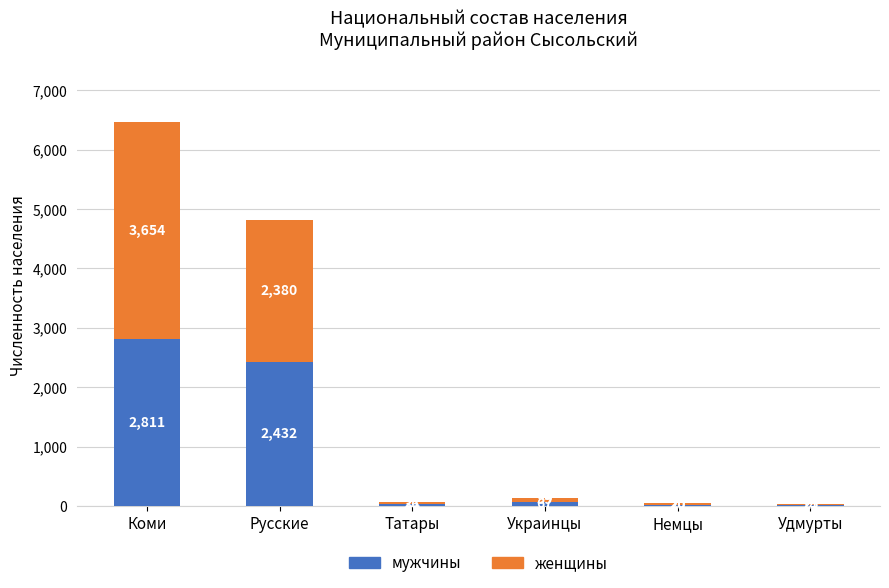

What value does the мужчины series have at Коми?

2811